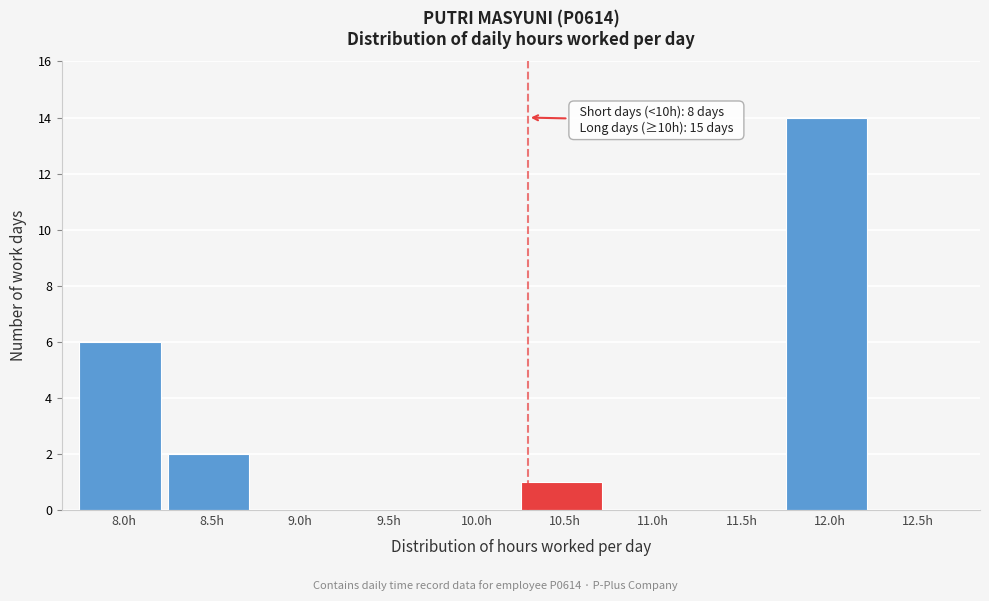

Reading right to left, extract all data points from this chart.

12.5h=0	12.0h=14	11.5h=0	11.0h=0	10.5h=1	10.0h=0	9.5h=0	9.0h=0	8.5h=2	8.0h=6